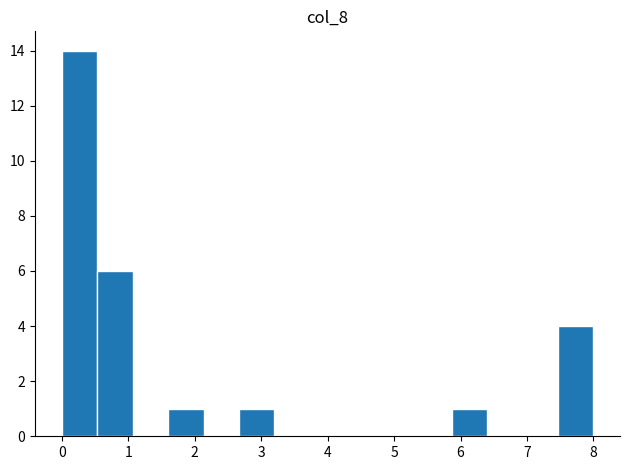

Reading left to right, transcribe this chart: for each bar, give the range it covers on the x-axis and its height. Neither the bar edges nor the heights are printed on the chart, so give them approximately, as read against the axes.

0.0 to 0.5: 14
0.5 to 1.1: 6
1.1 to 1.6: 0
1.6 to 2.1: 1
2.1 to 2.7: 0
2.7 to 3.2: 1
3.2 to 3.7: 0
3.7 to 4.3: 0
4.3 to 4.8: 0
4.8 to 5.3: 0
5.3 to 5.9: 0
5.9 to 6.4: 1
6.4 to 6.9: 0
6.9 to 7.5: 0
7.5 to 8.0: 4